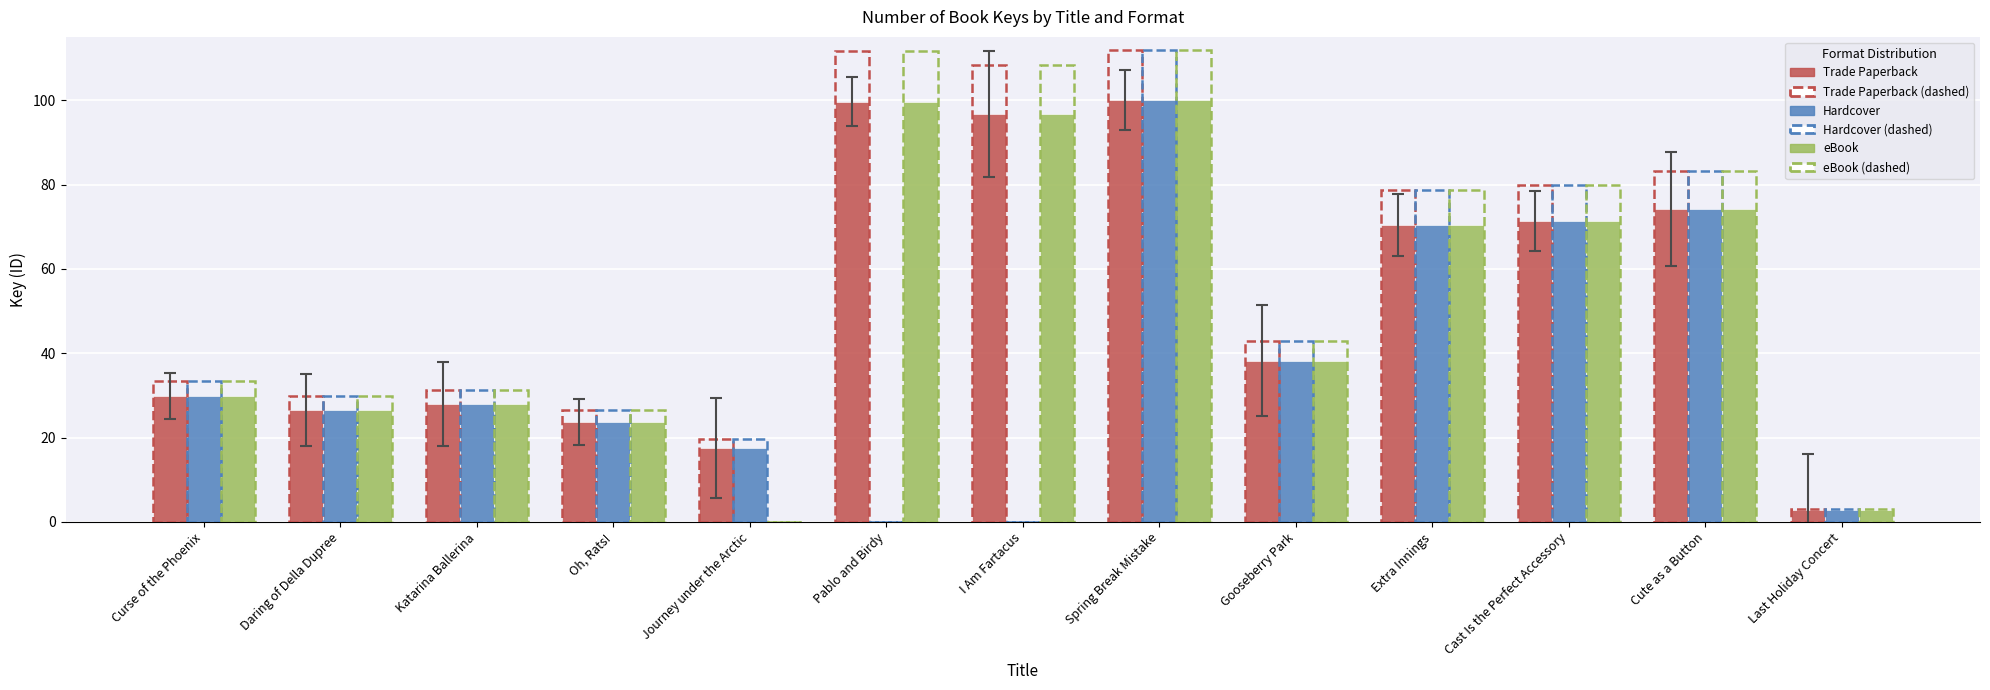

Is it true that eBook (outline) equals -57.3 at Journey under the Arctic?

False